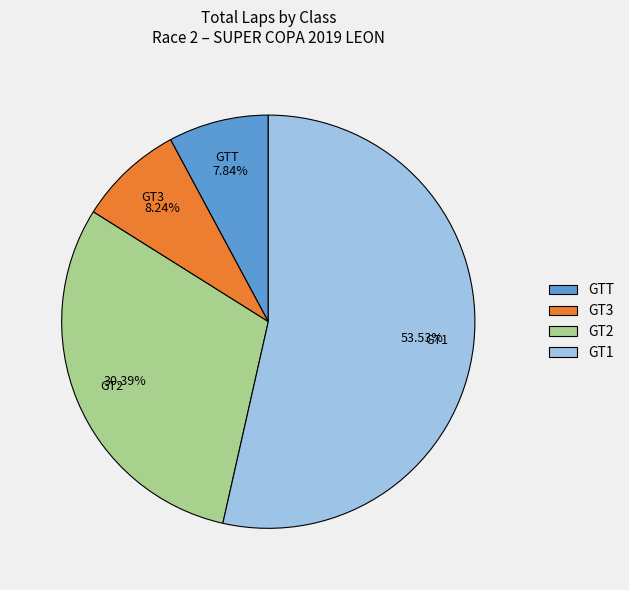

How many segments does this pie chart have?

4